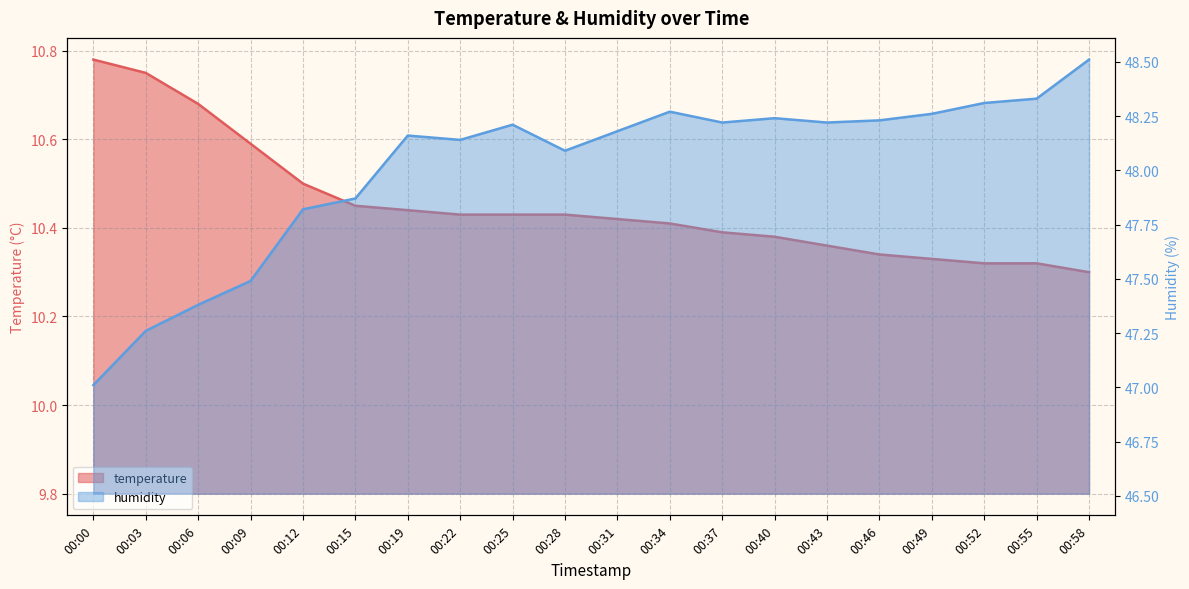

Count the number of data series in this chart.

2